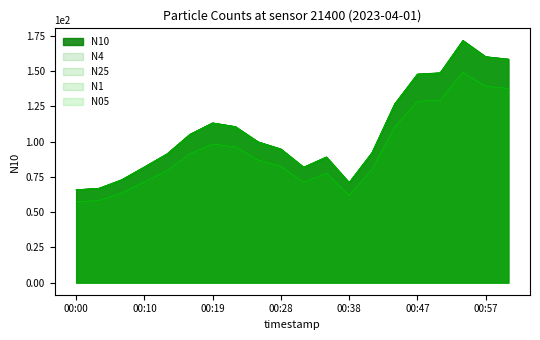

Which series has the largest total across all categories?

N10